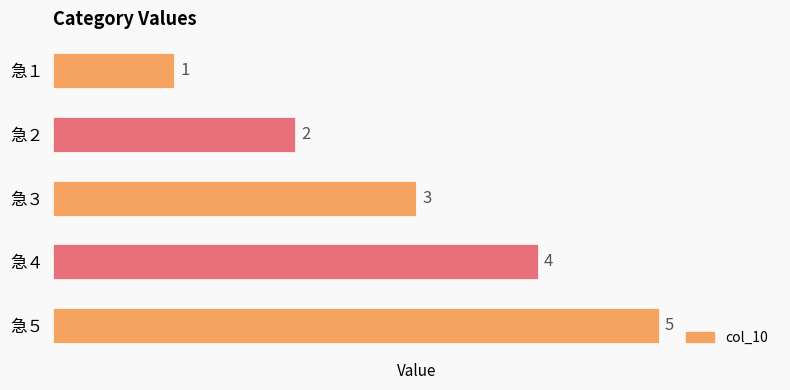

How many values are below 3?

2